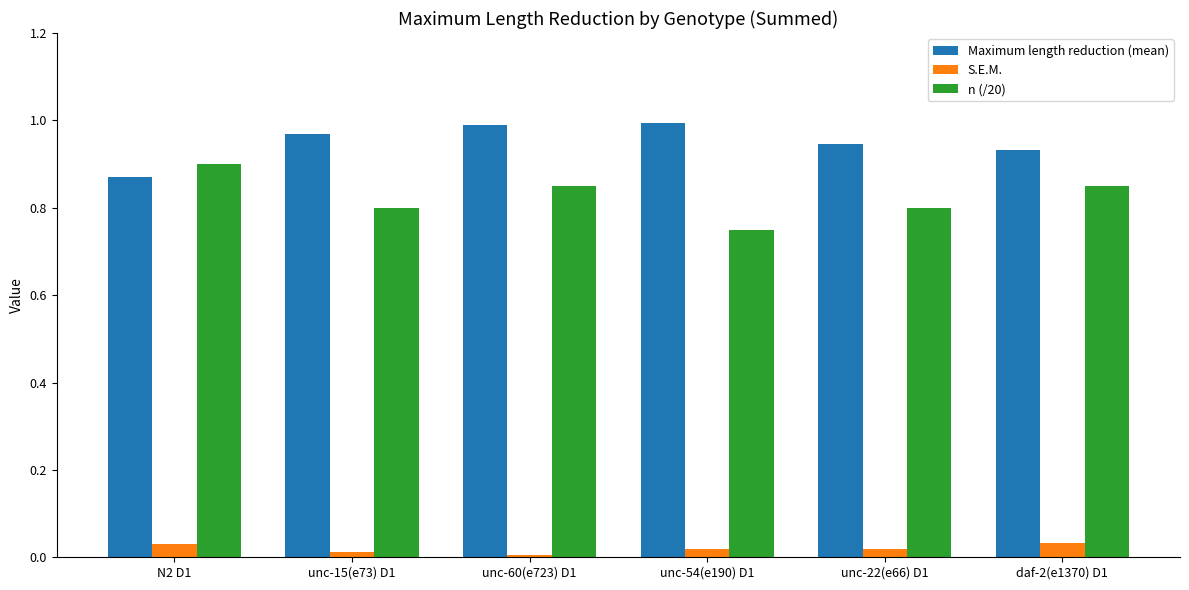

List the series in order of their peak value, lowest first.

S.E.M., n (/20), Maximum length reduction (mean)